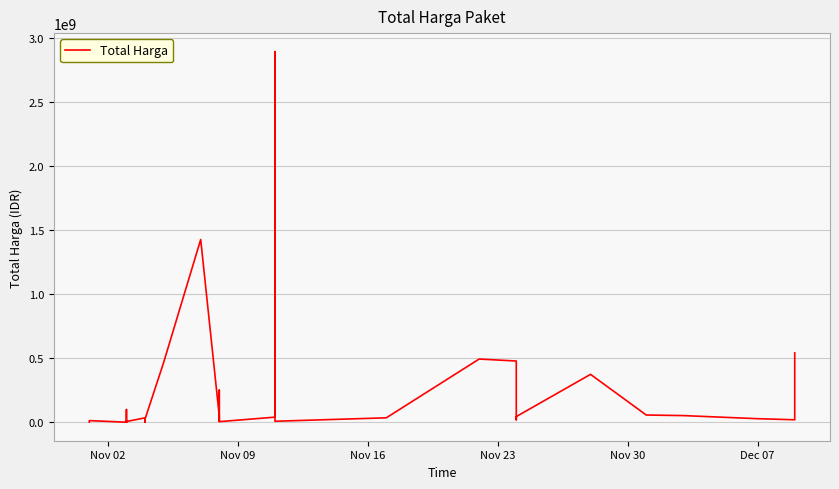

How many data points does each series have?

35